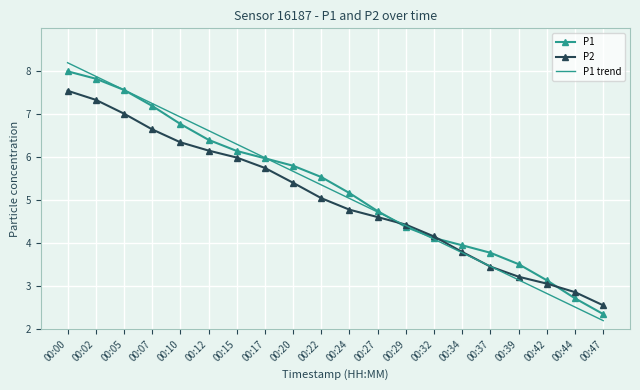

What is the minimum value for P1?

2.4